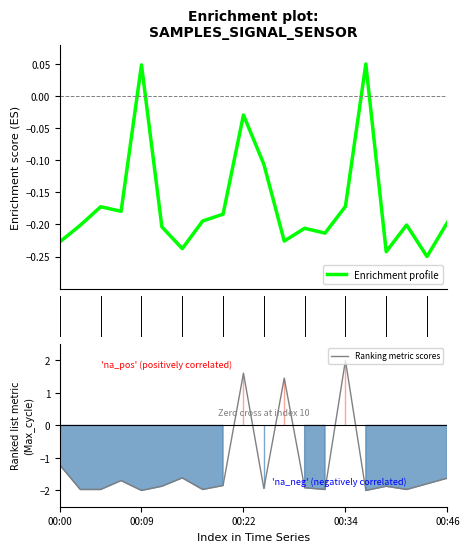

At 8, list the series in order from smallest to largest.

Ranking metric scores, Enrichment profile